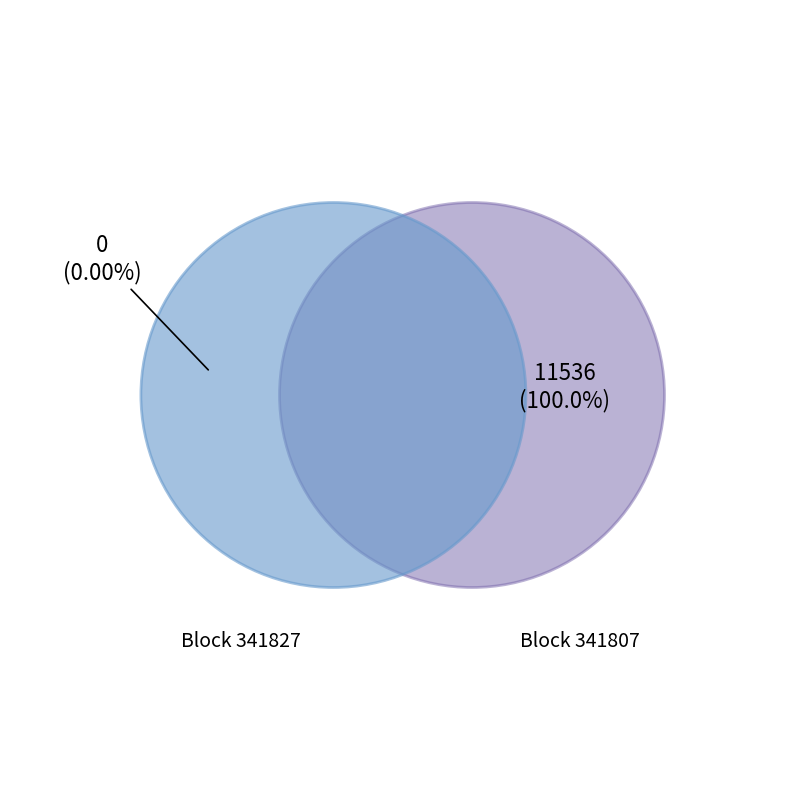

True or false: 341827 accounts for 0% of the total.

True